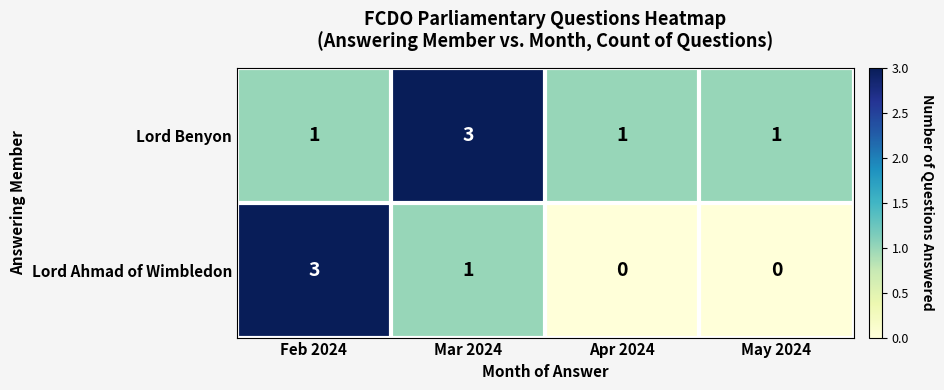

Which series changed the most between Mar 2024 and Apr 2024?

Lord Benyon